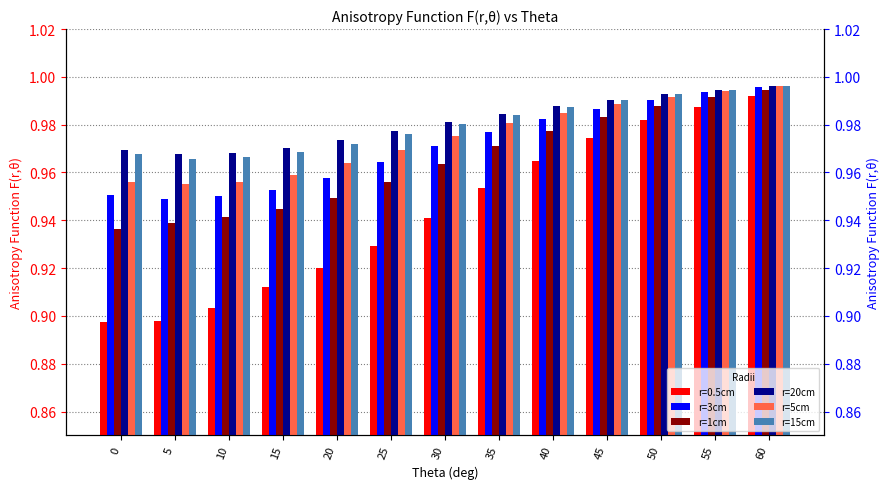

Which category has the highest value across all series?

60